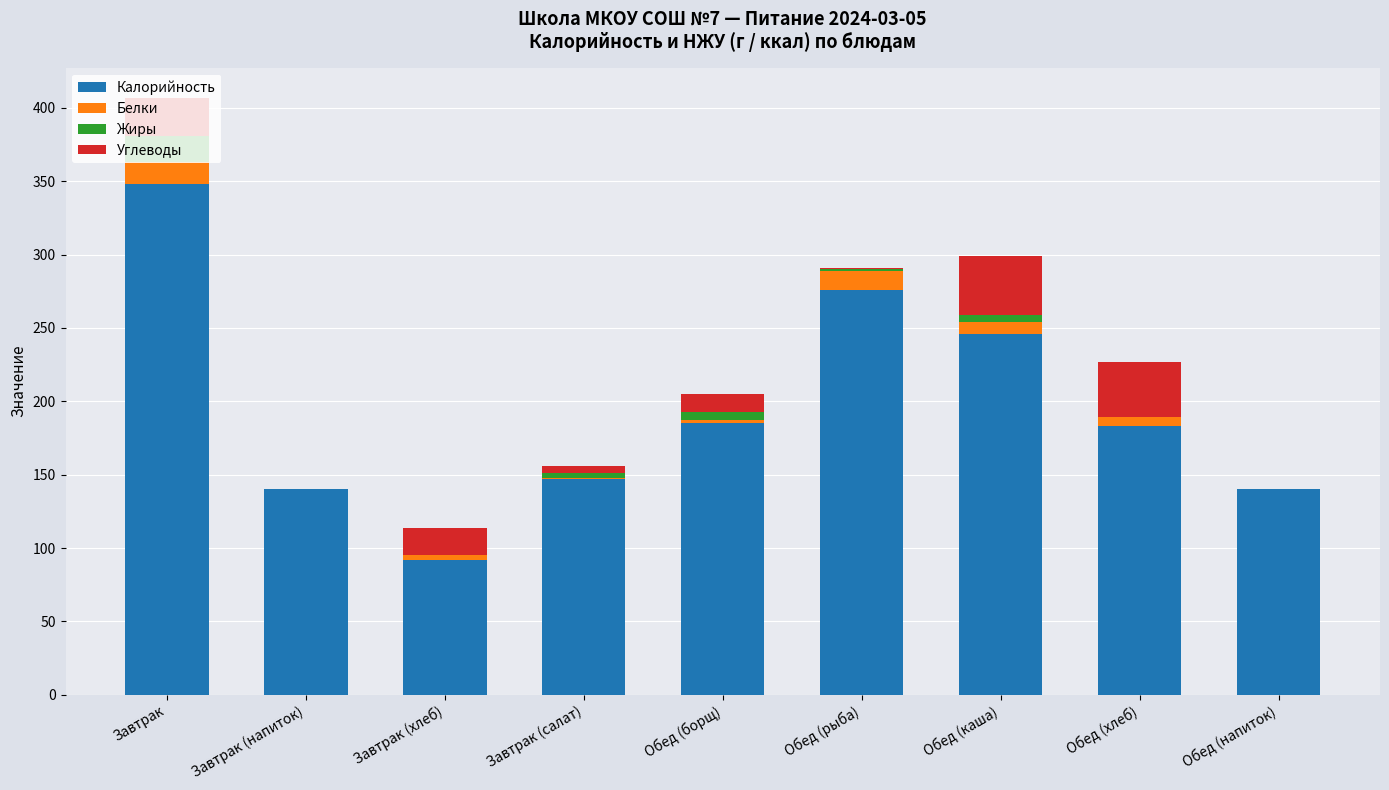

Does the chart contain stacked bars?

Yes